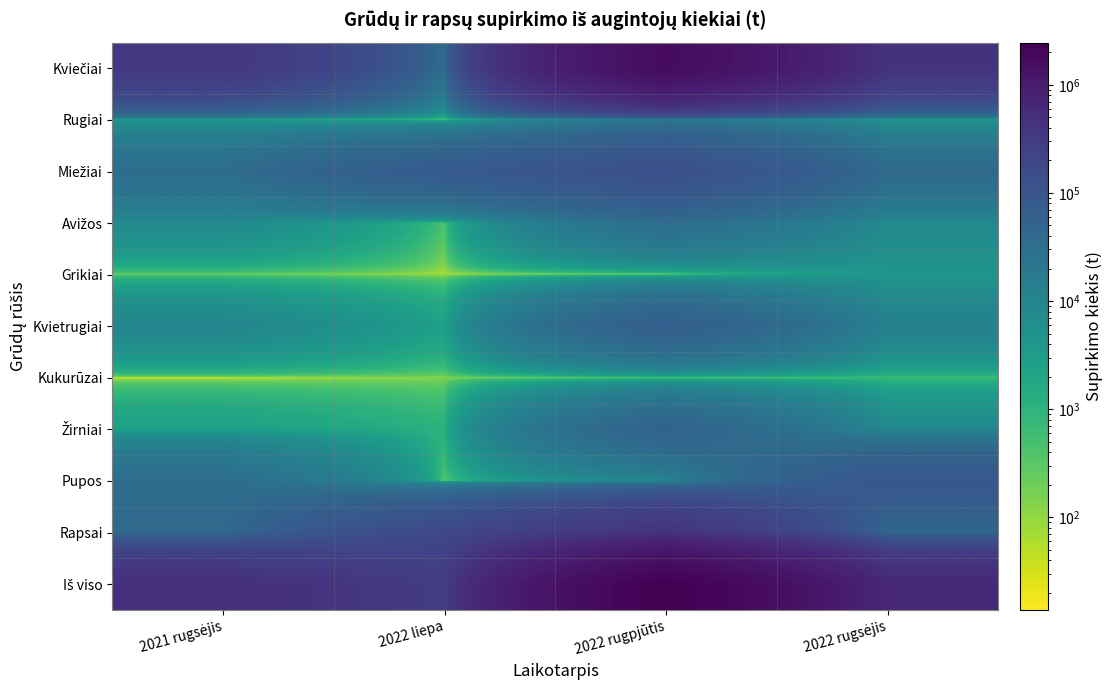

What is the maximum value shown in the chart?

2453508.6